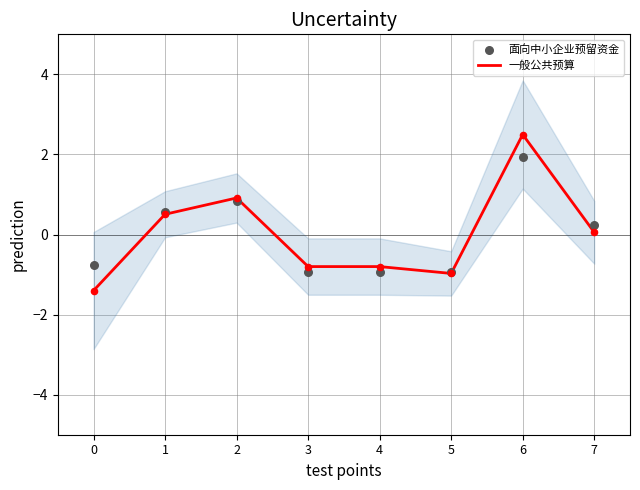

What are all the series names shown in the legend?

一般公共预算, 面向中小企业预留资金